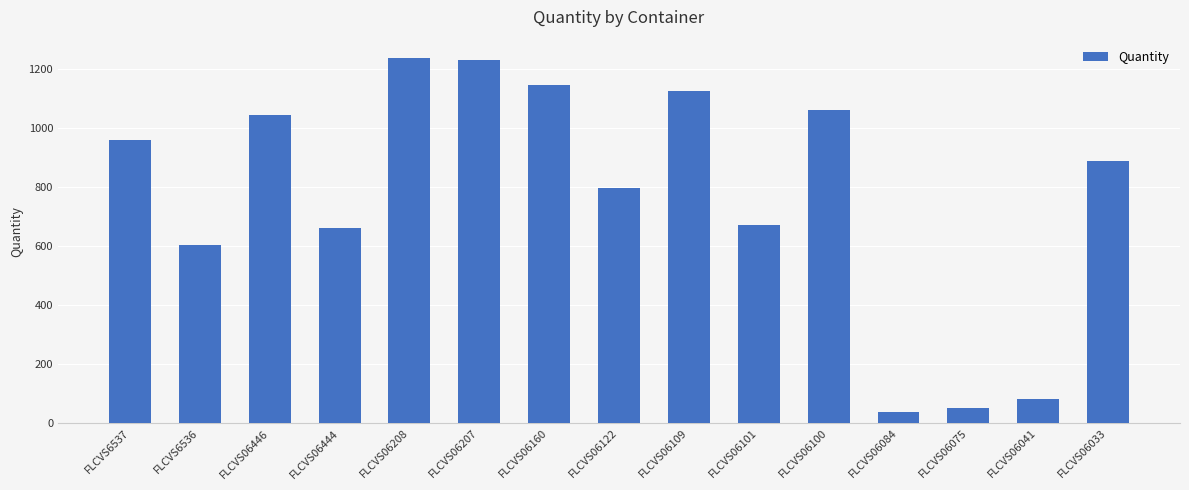

Reading right to left, list all the values displayed in this chart.

890	81	53	37	1062	672	1127	796	1145	1230	1238	662	1046	605	960